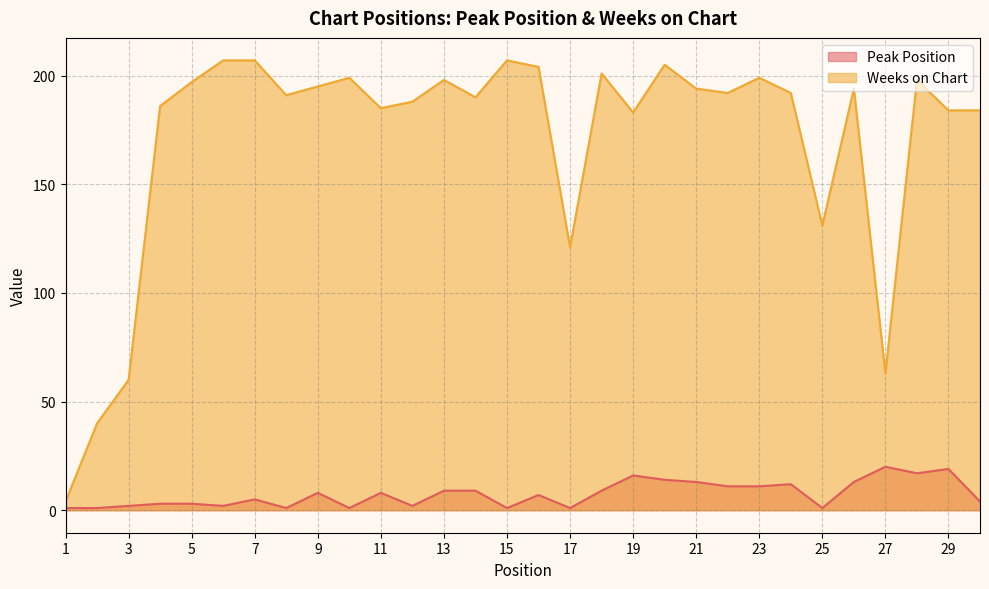

True or false: Weeks on Chart and Peak Position intersect in this chart.

False